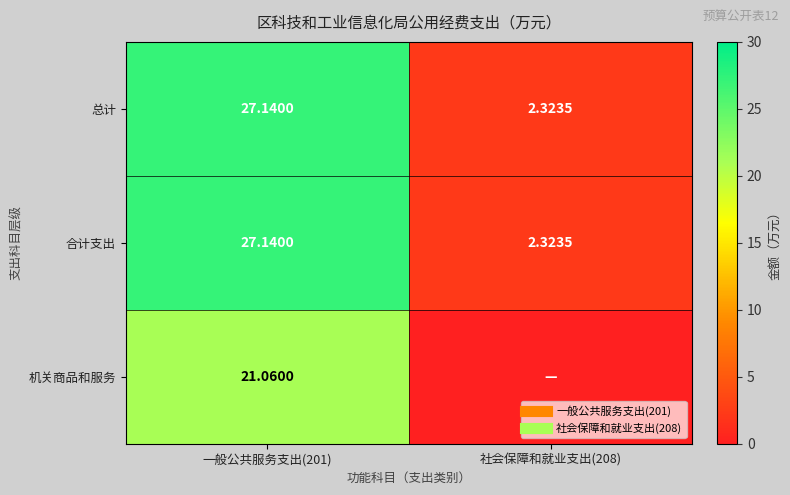

The 机关商品和服务 series shows 33.1 at 一般公共服务支出(201). True or false?

False